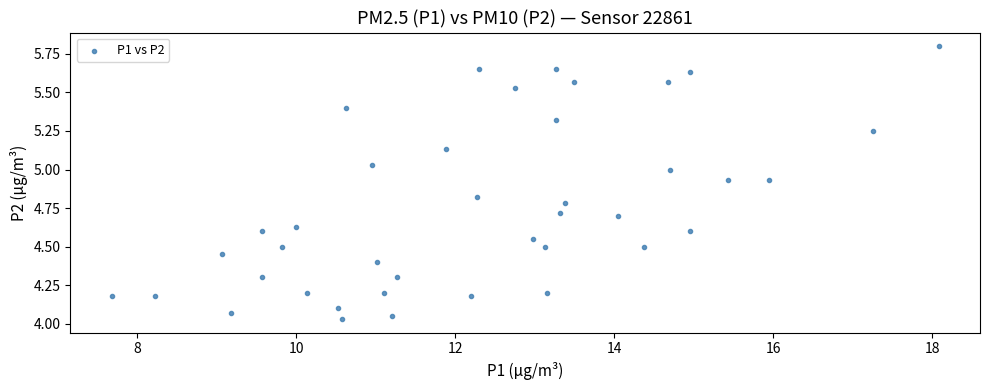

What is the range of Y values (max minus min)?

1.8